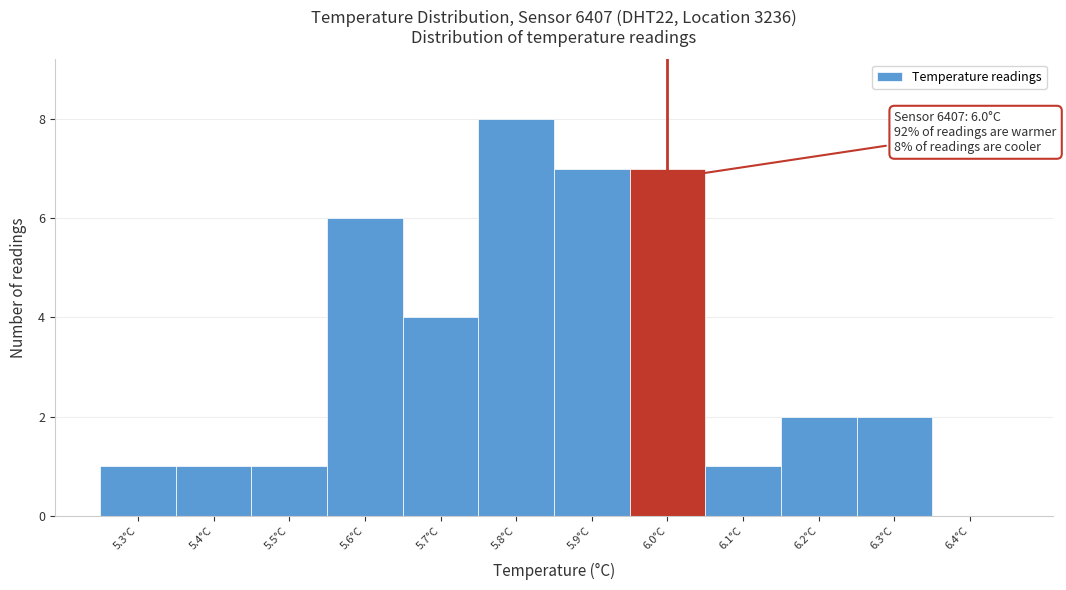

Which range on the x-axis has the tallest bar?

5.75 to 5.85